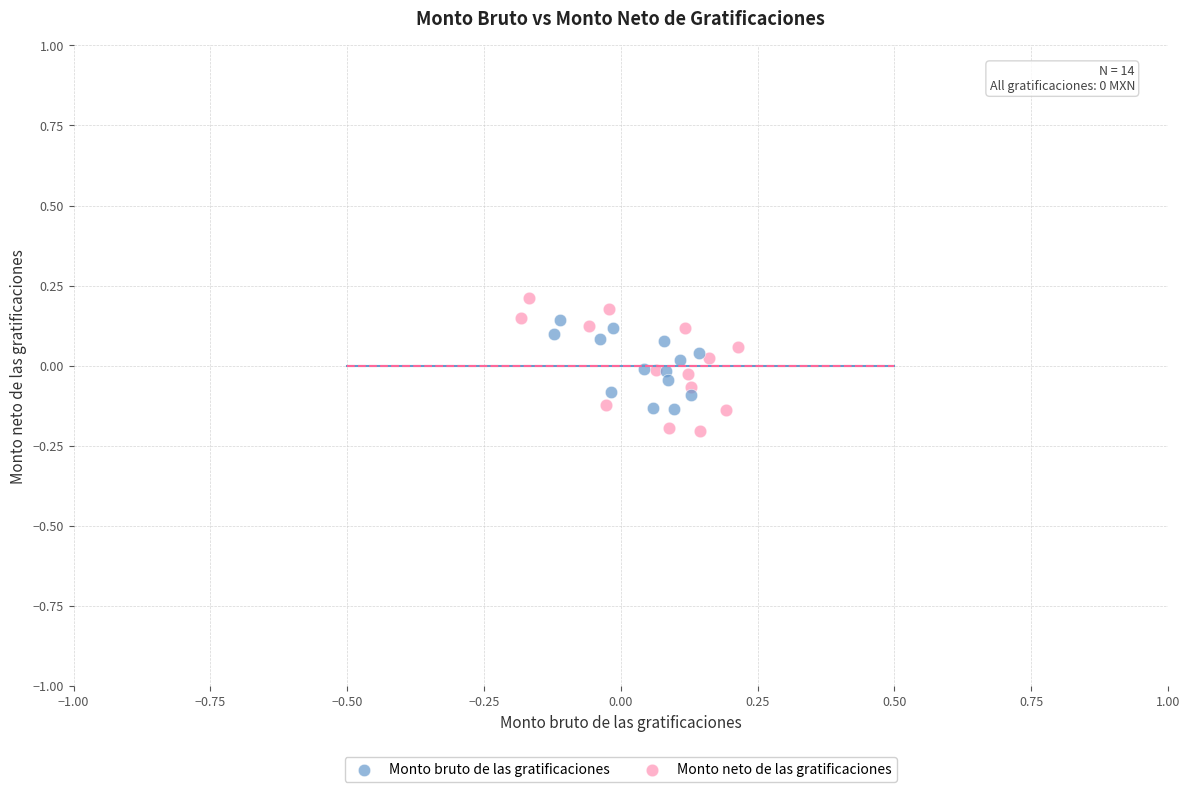

Which series has the largest Y range (max minus min)?

Monto neto de las gratificaciones